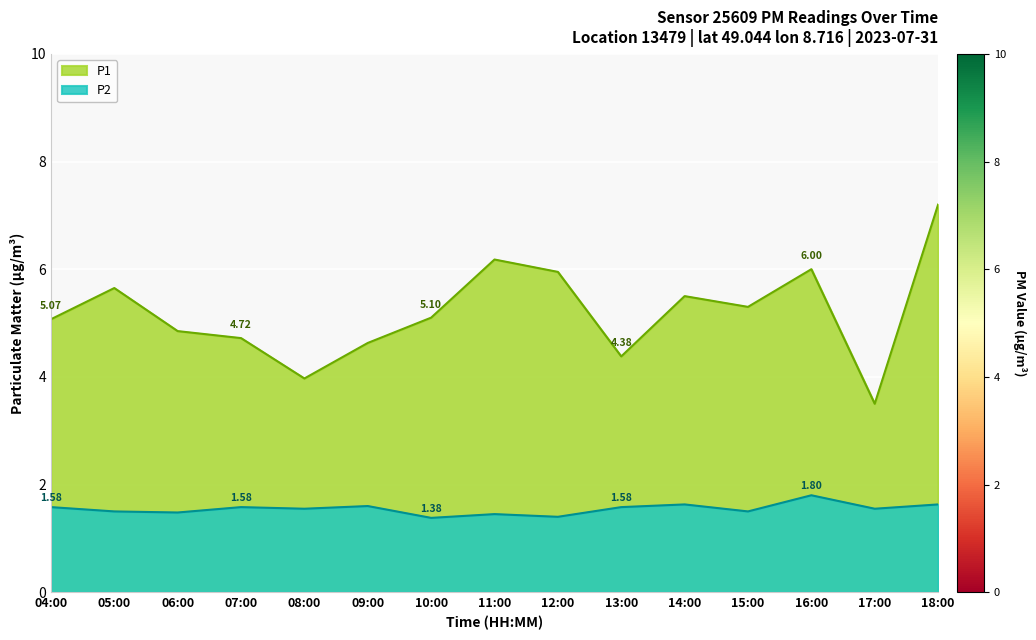

What is the difference between the P2 values at 06:00 and 18:00?

0.1